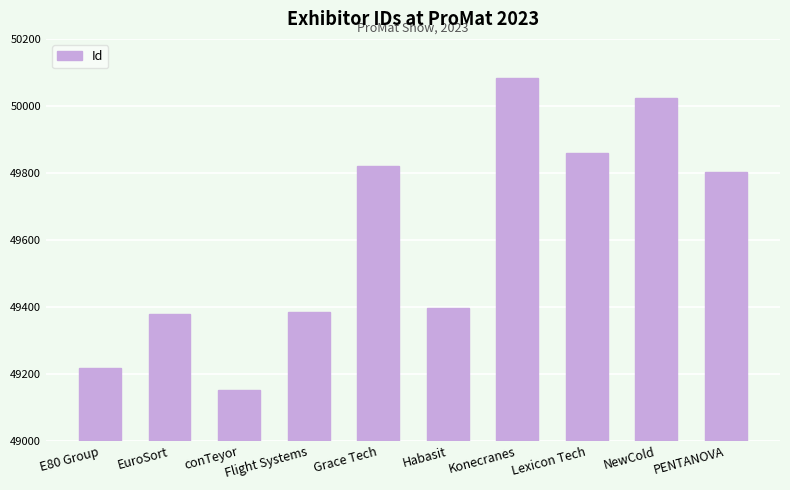

What is the difference between the second highest and second lowest values?

807